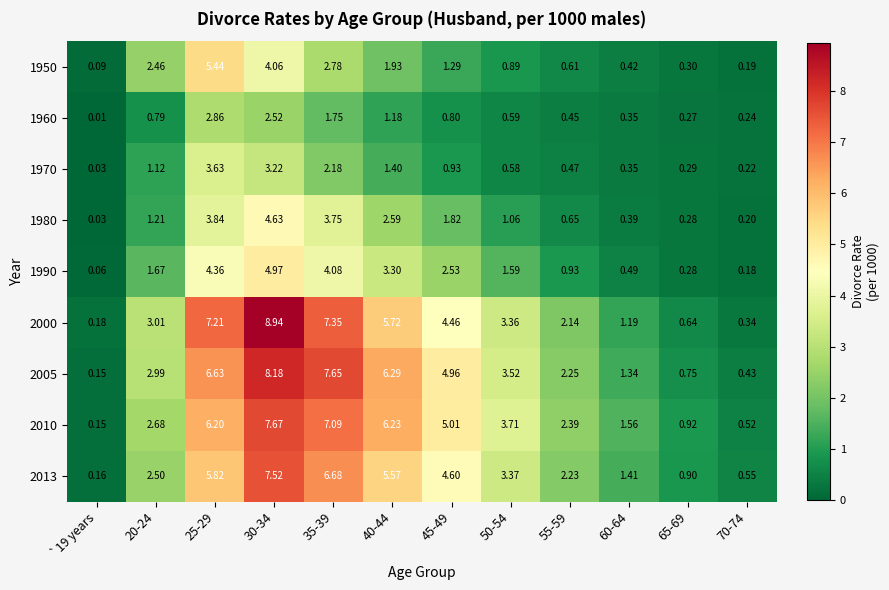

Is the value of 1970 at 45-49 greater than the value of 2005 at `19 years?

Yes